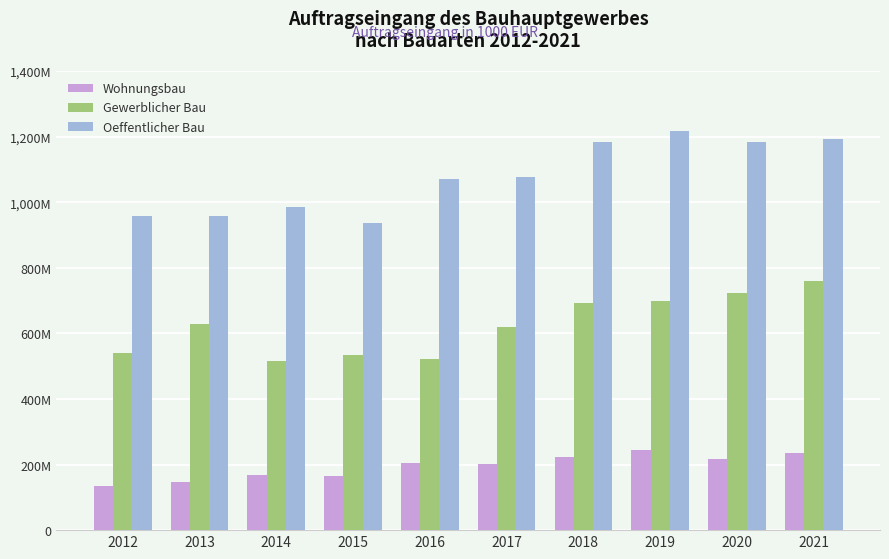

Does the chart contain stacked bars?

No